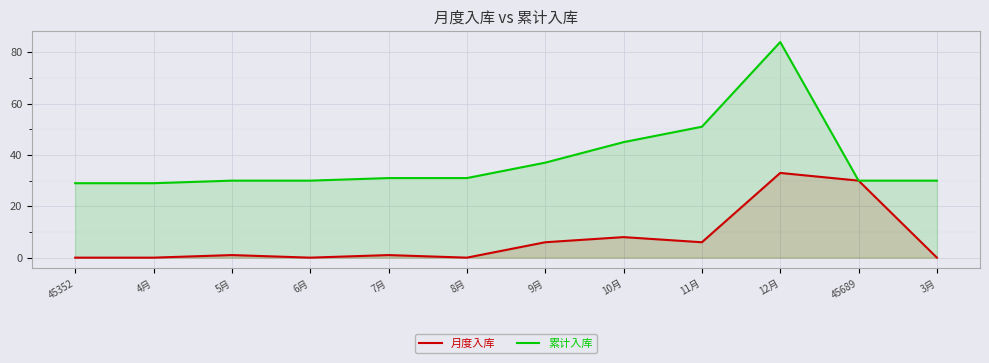

At which label does 累计入库 reach its minimum?

45352